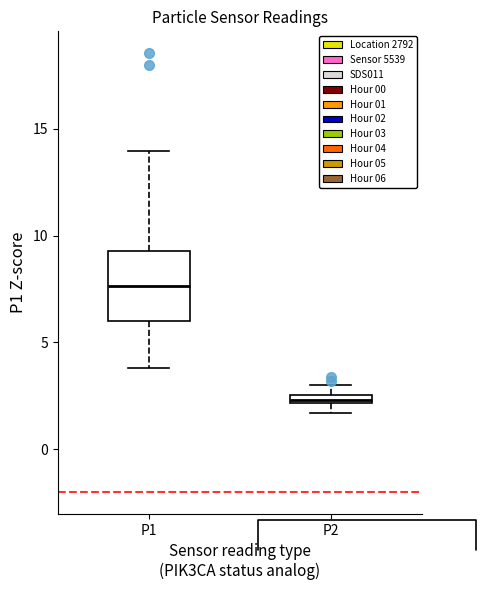

Where is the upper edge of the box for P1 on the y-axis? The values are not printed on the chart, so give them approximately, as read against the axis.

9.5